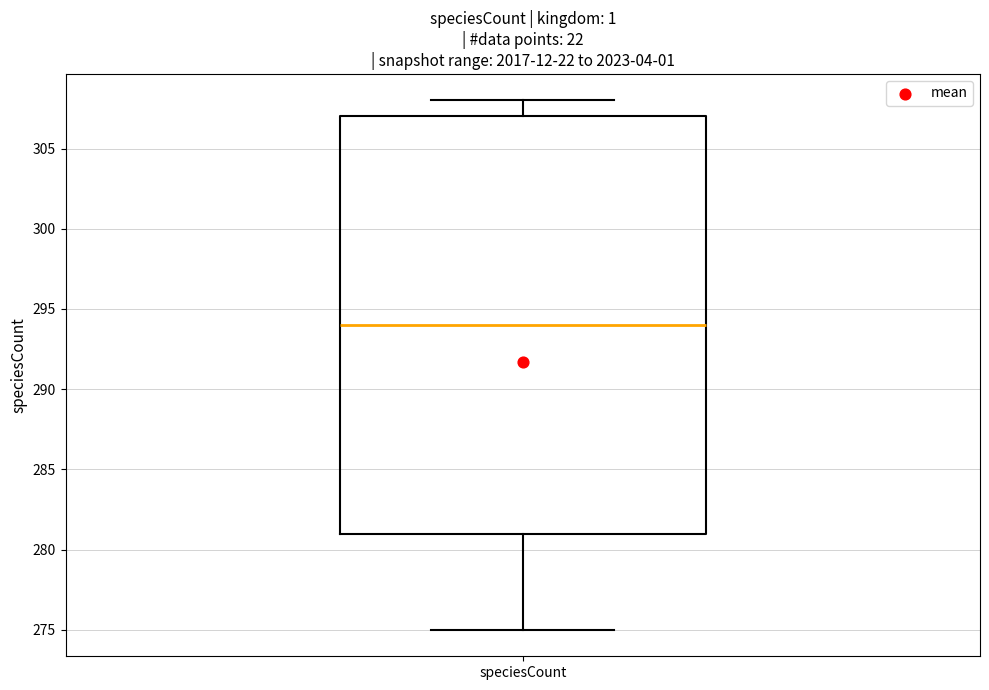

Read this box plot against the y-axis: the position of the median line, the range covered by the box, and the ends of both whiskers. The values are not printed on the chart, so give them approximately, as read against the axis.

median 294, box 281 to 307, whiskers 275 to 308